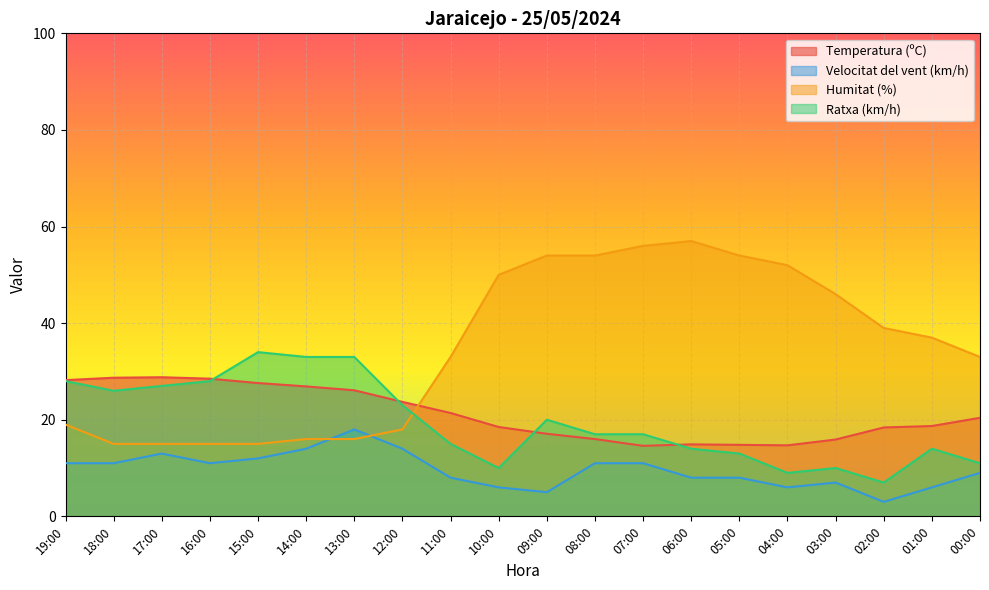

What is the difference between the Temperatura (ºC) values at 17:00 and 04:00?

14.1